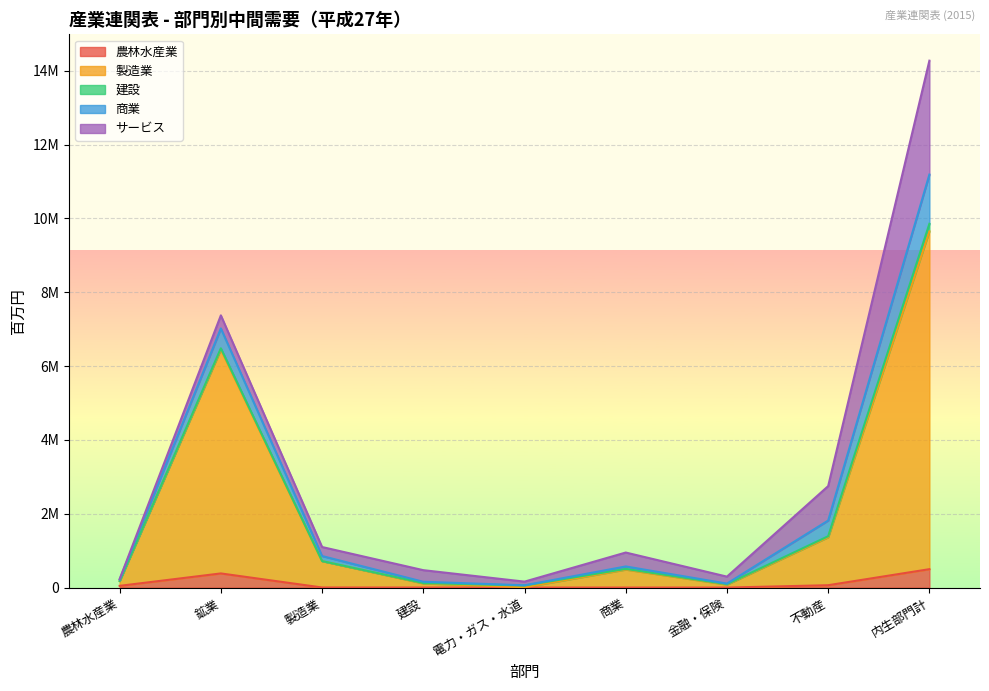

How many data points in 製造業 are less than 487566?

4